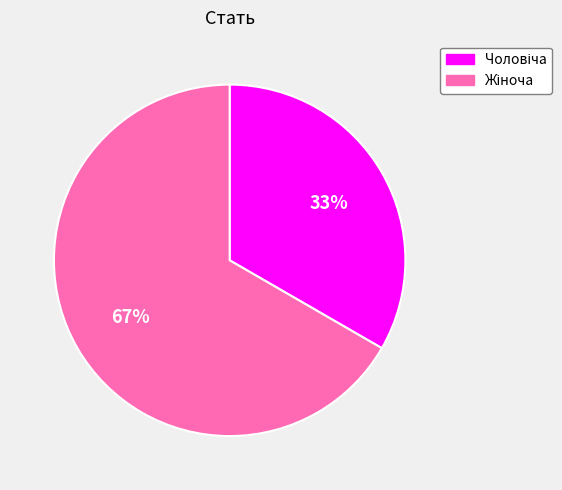

To the nearest percent, what is the average slice percentage?

50%